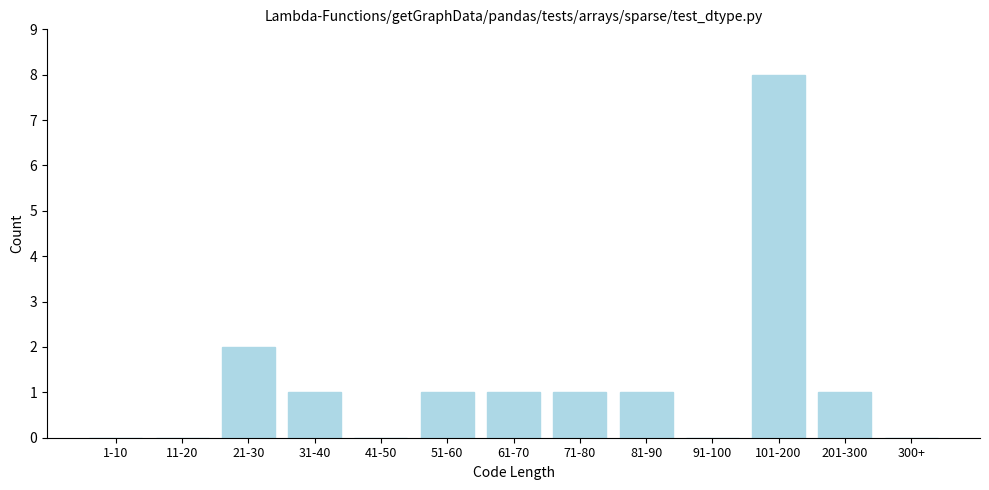

Reading right to left, transcribe all the data shown in this chart.

300+=0	201-300=1	101-200=8	91-100=0	81-90=1	71-80=1	61-70=1	51-60=1	41-50=0	31-40=1	21-30=2	11-20=0	1-10=0